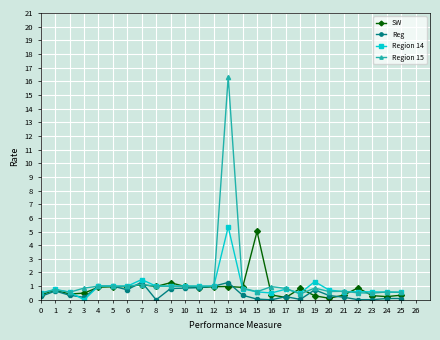

At which category is the sum across all series the highest?

13